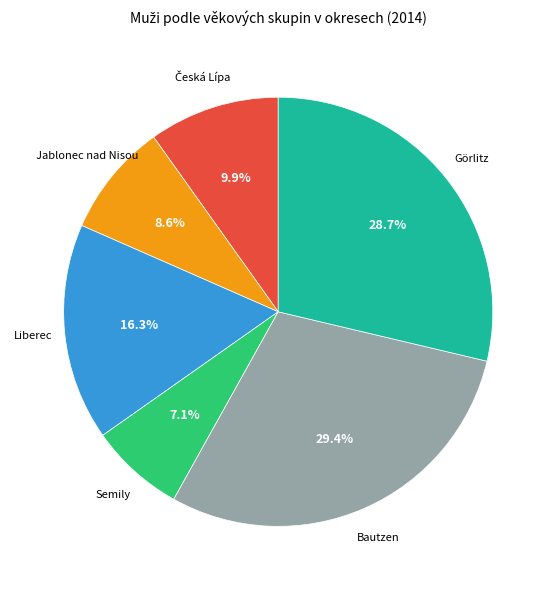

Is there any slice that represents more than half of the pie?

No